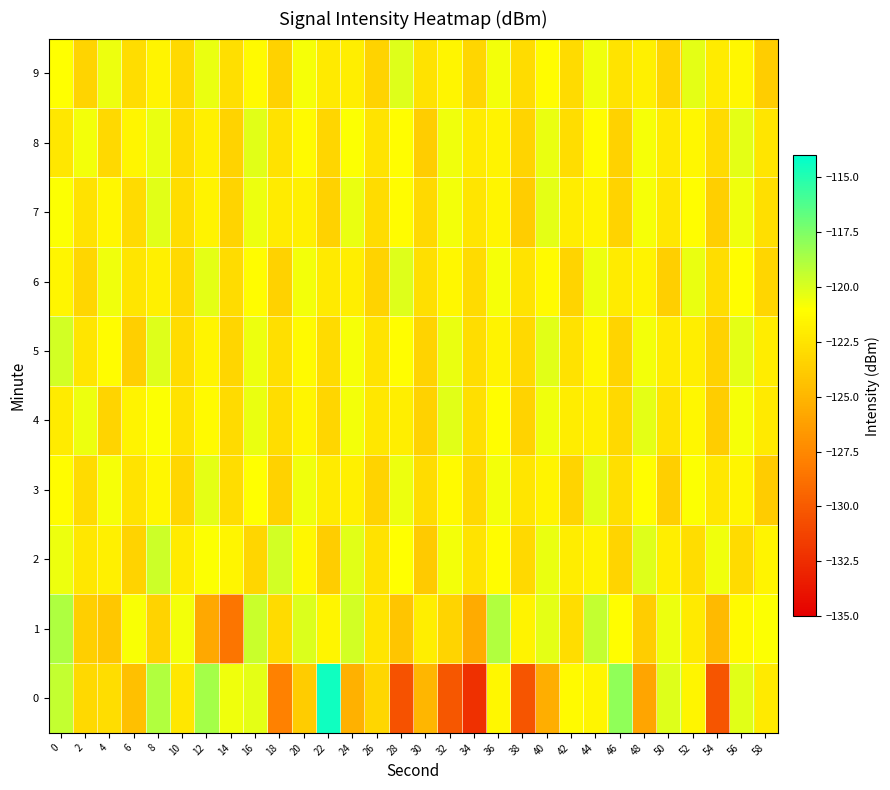

Which has a higher value, 48 or 34?

48